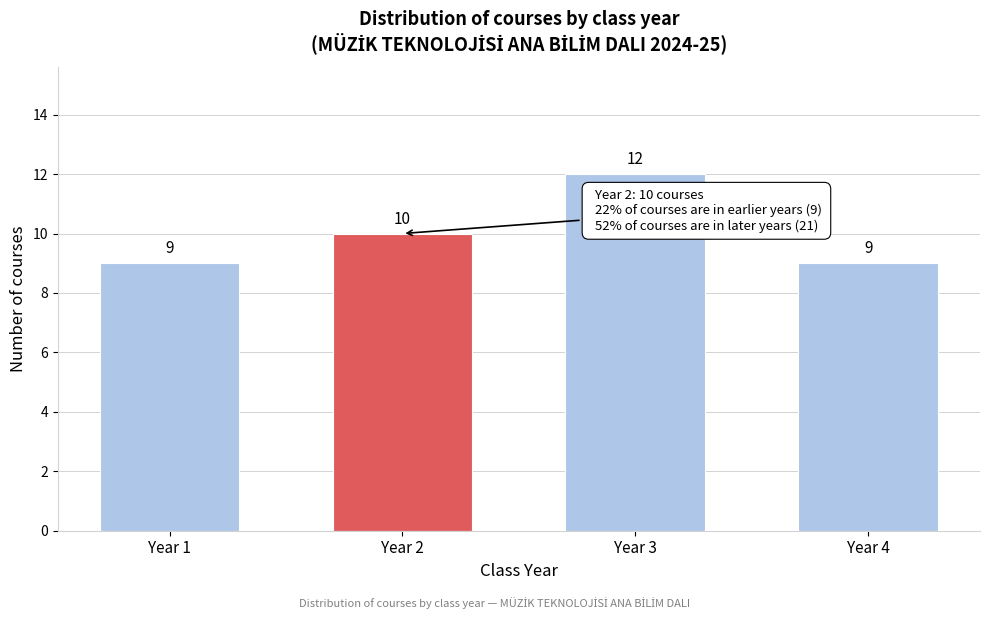

Reading left to right, list all the values displayed in this chart.

Year 1=9	Year 2=10	Year 3=12	Year 4=9